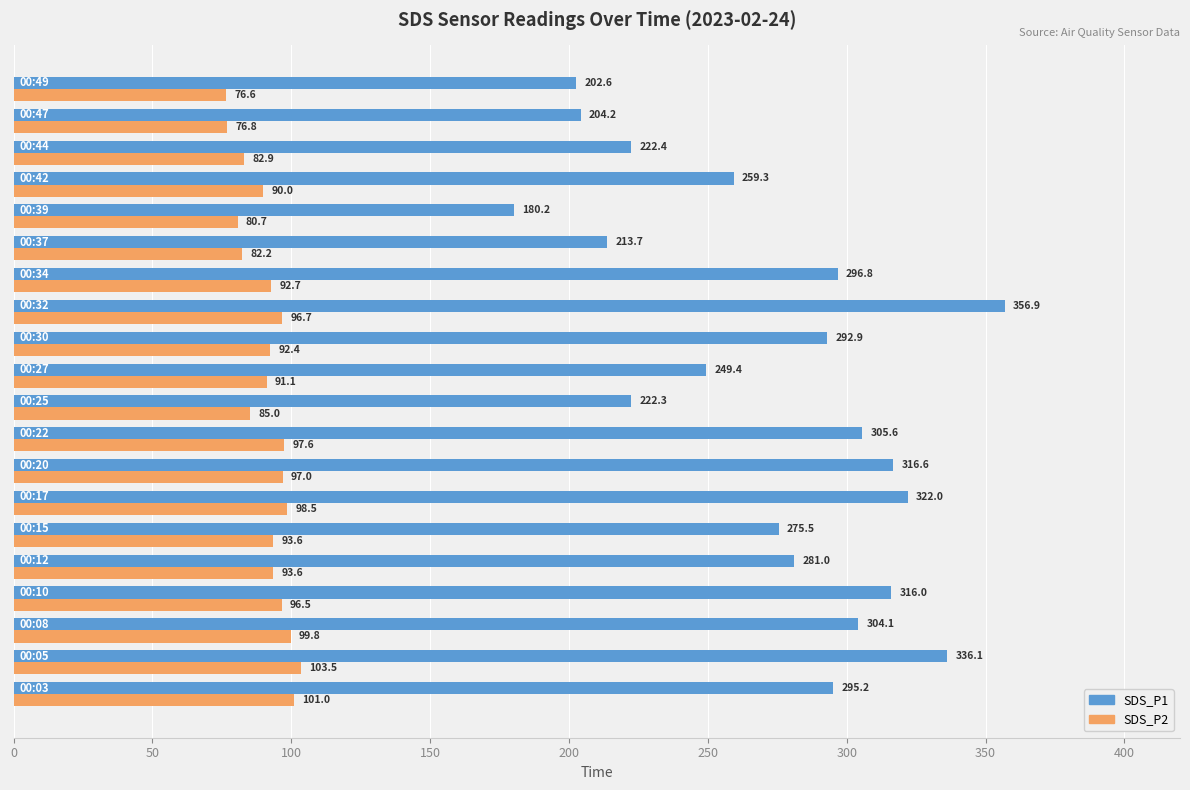

What are all the series names shown in the legend?

SDS_P1, SDS_P2